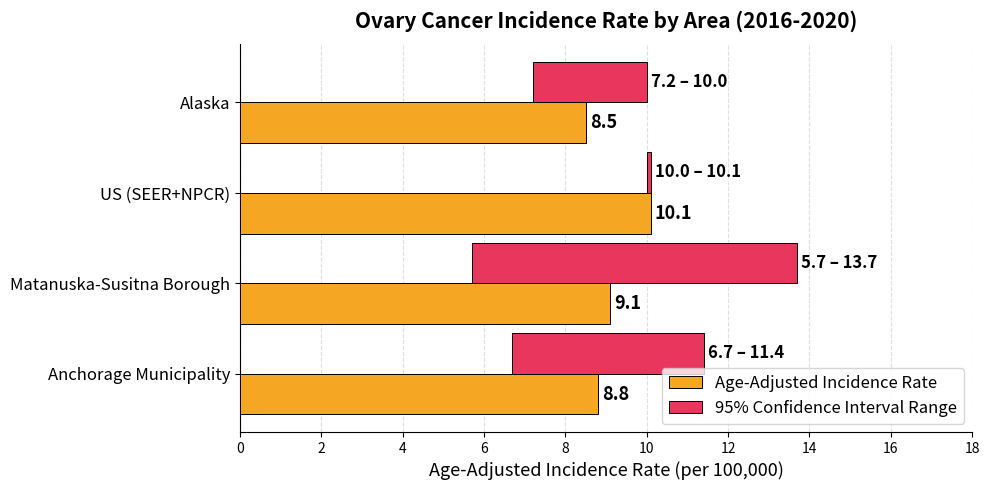

Between Alaska and Anchorage Municipality, which is larger?

Anchorage Municipality